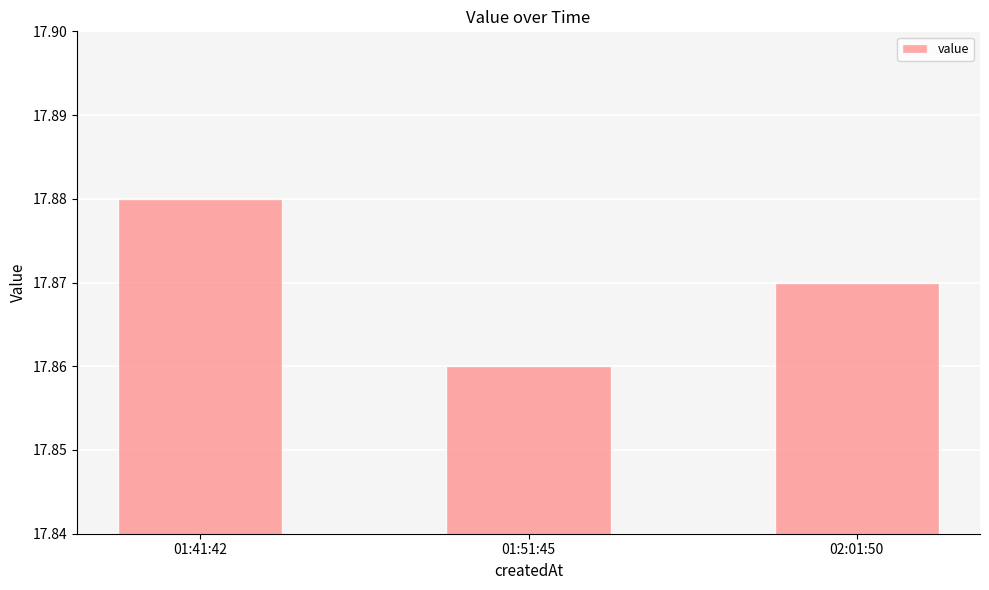

Are the bars horizontal?

No